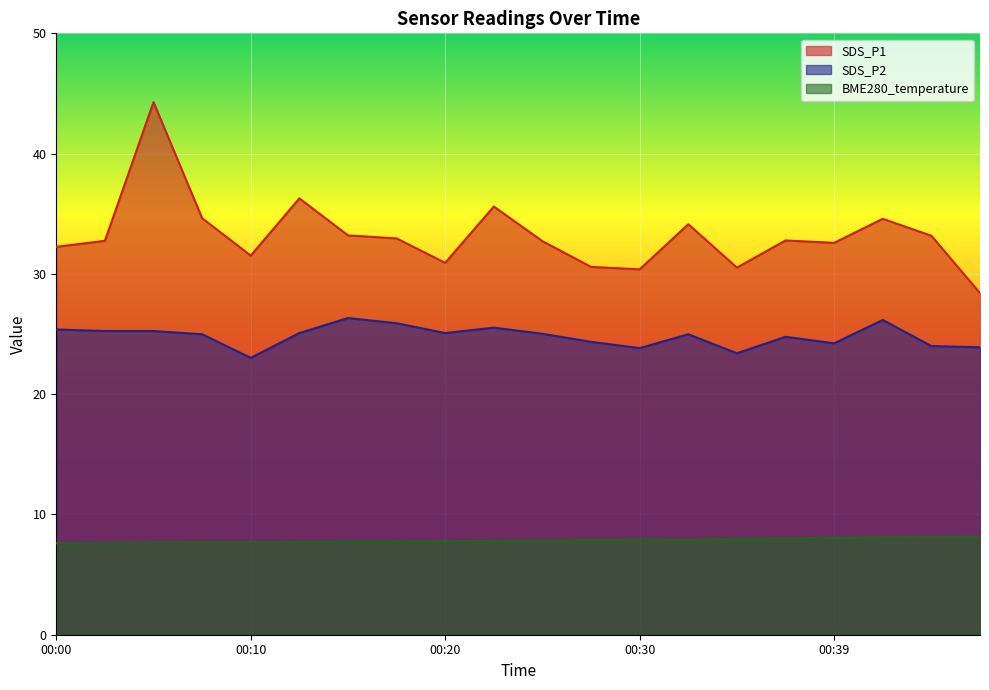

How many categories are shown in the chart?

20